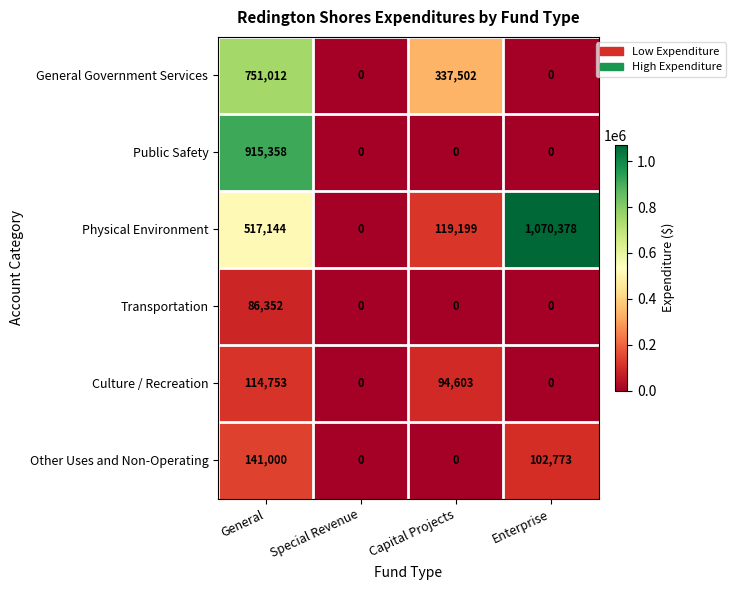

Rank the series by their maximum value, from lowest to highest.

Transportation, Culture / Recreation, Other Uses and Non-Operating, General Government Services, Public Safety, Physical Environment